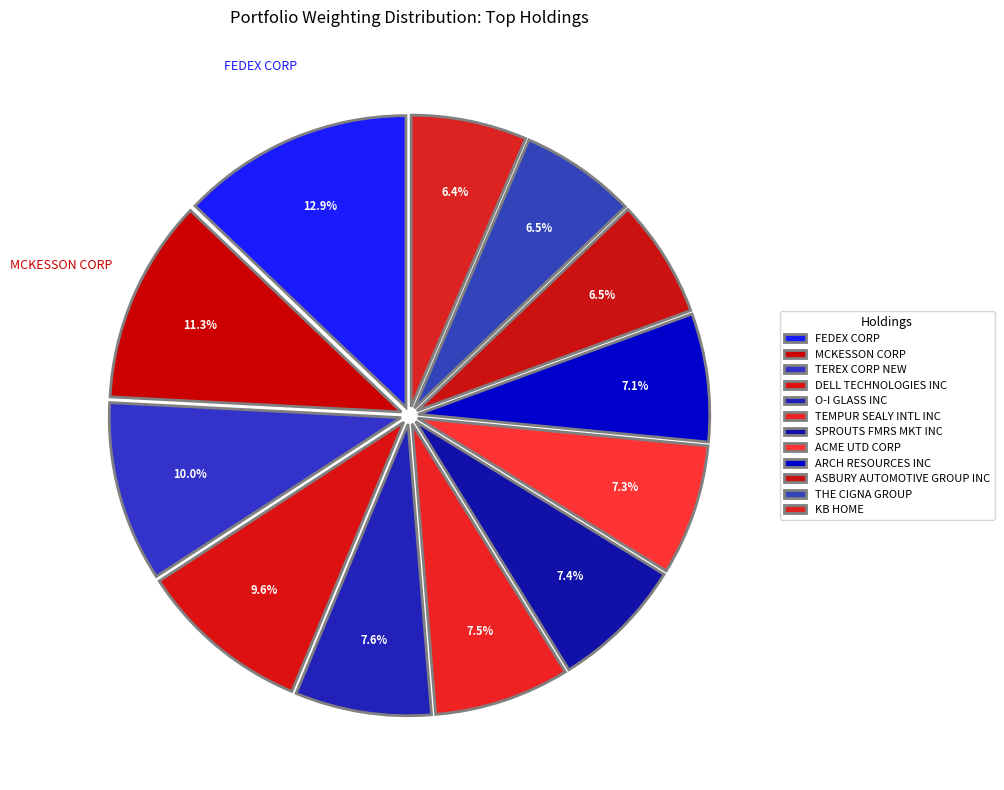

Between TEREX CORP NEW and ACME UTD CORP, which is larger?

TEREX CORP NEW